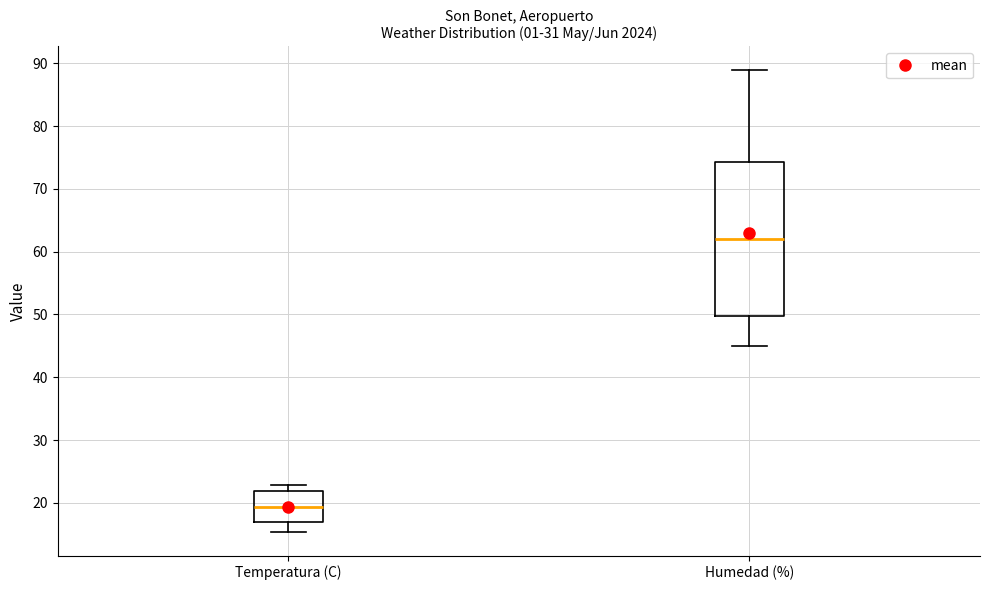

Comparing the boxes themselves (not the whiskers), which one is the tallest?

Humedad (%)